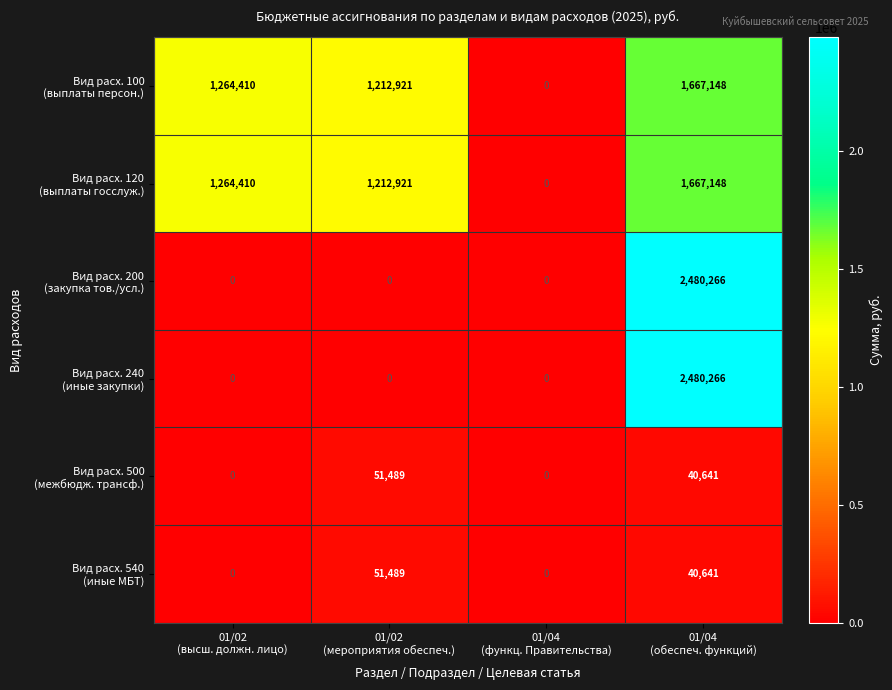

At how many categories does at least one series exceed 1203730?

3